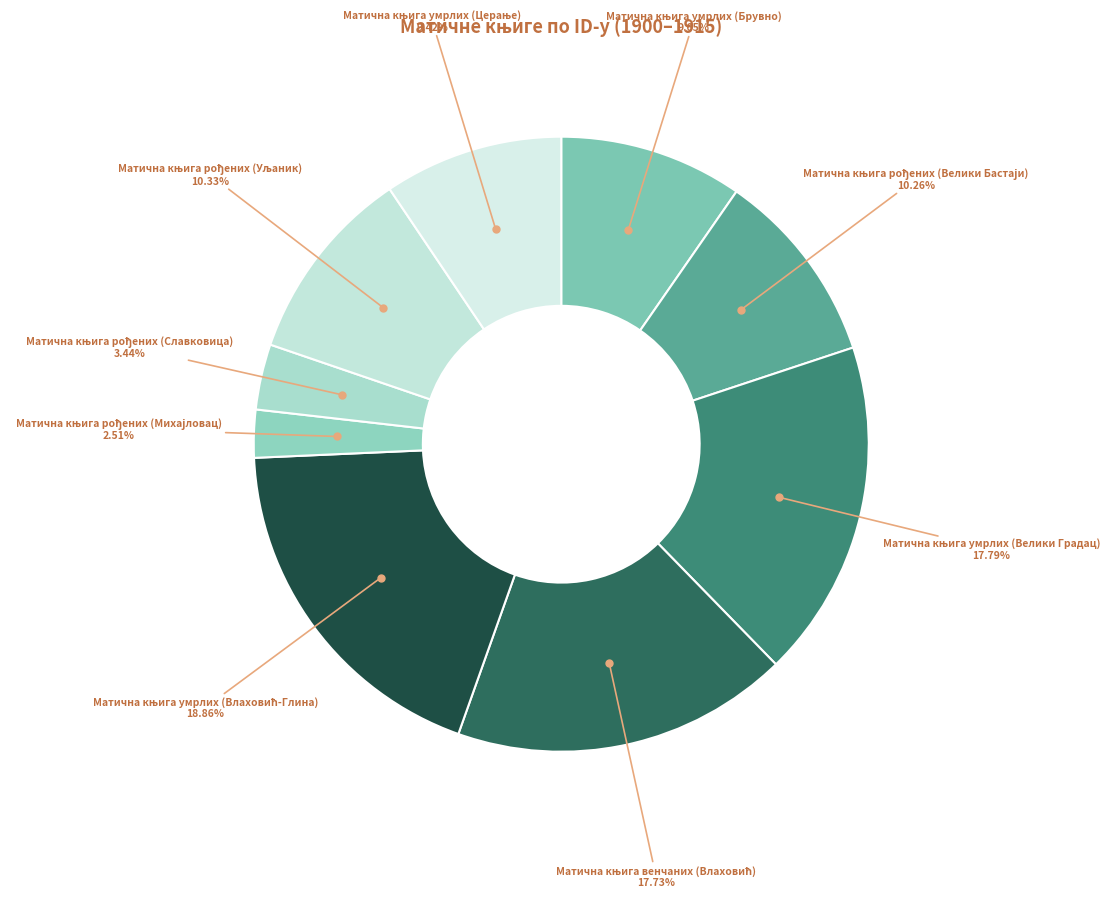

Is there any slice that represents more than half of the pie?

No